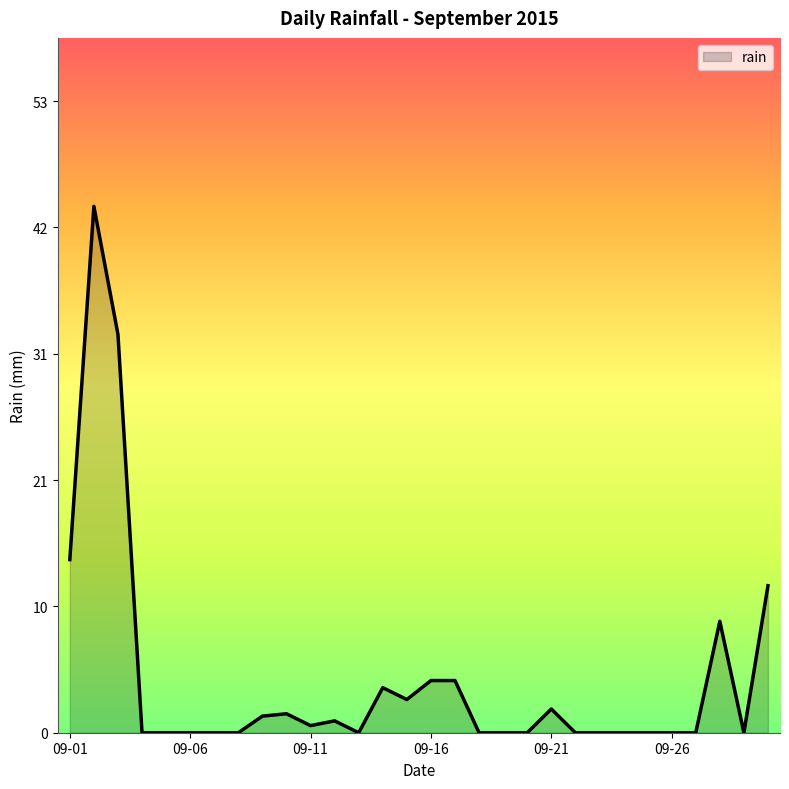

Is this an area chart (filled region under the line)?

Yes